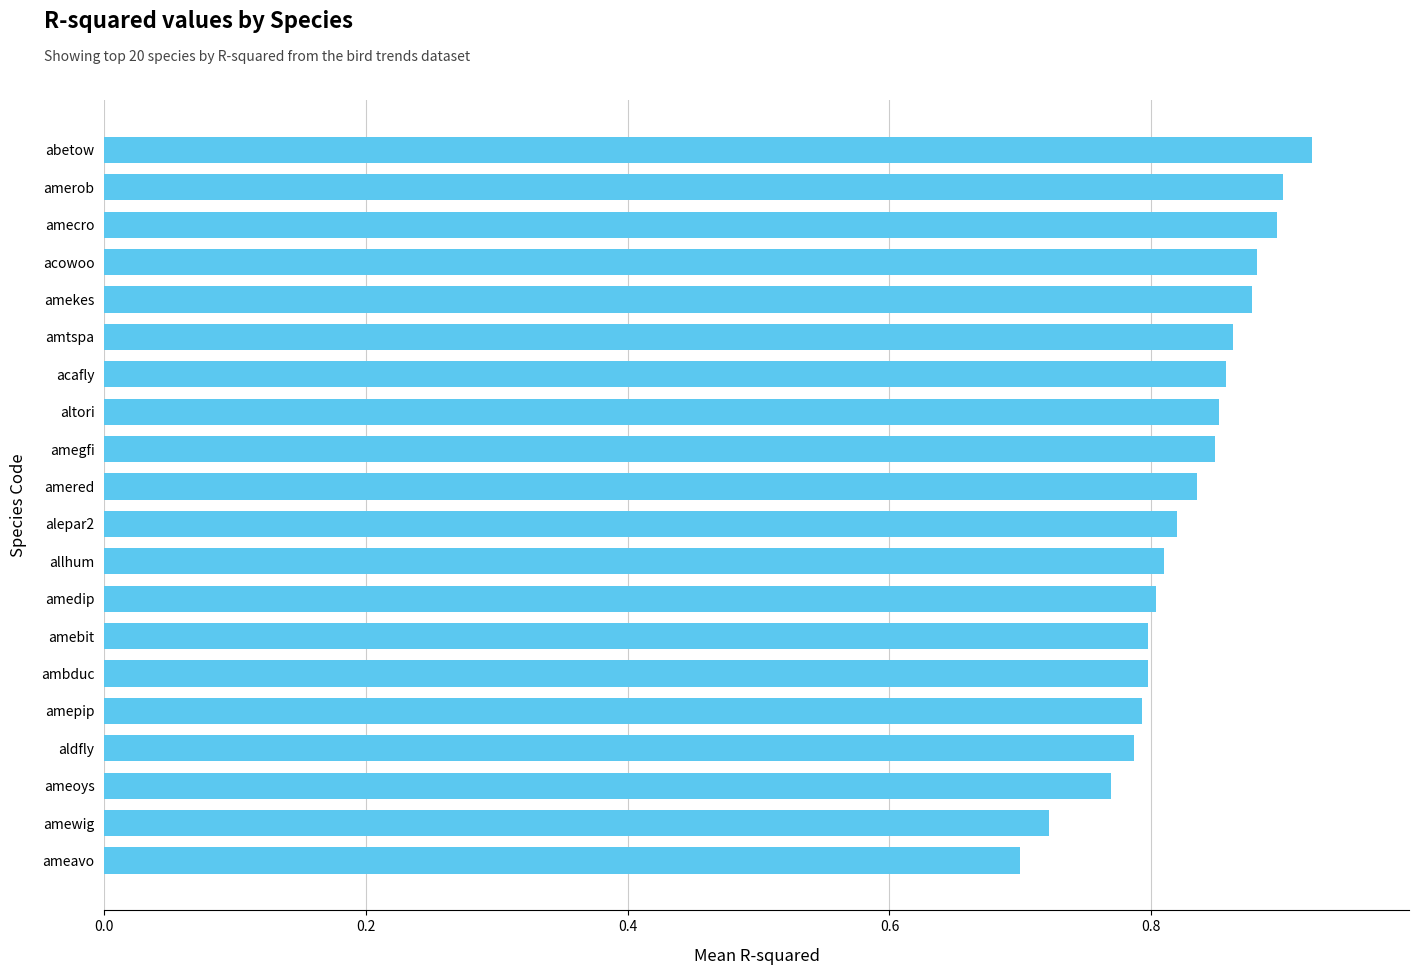

What is the sum of the values at alepar2 and amewig?

1.5